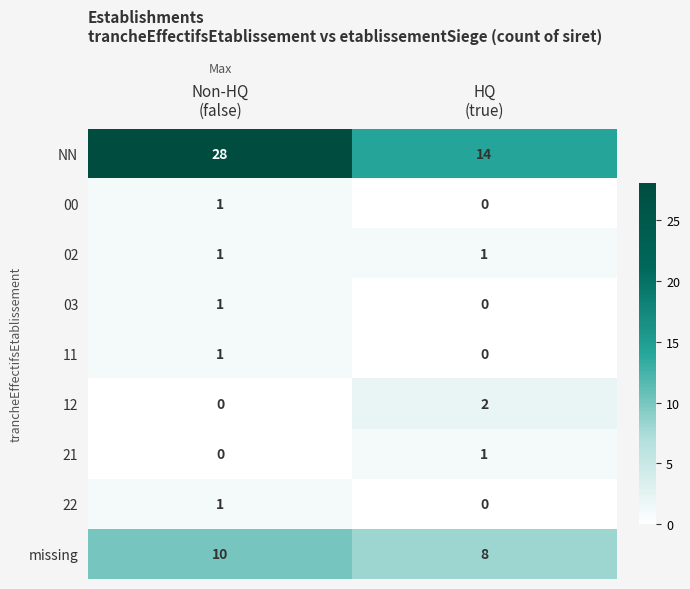

What is the maximum value shown in the chart?

28